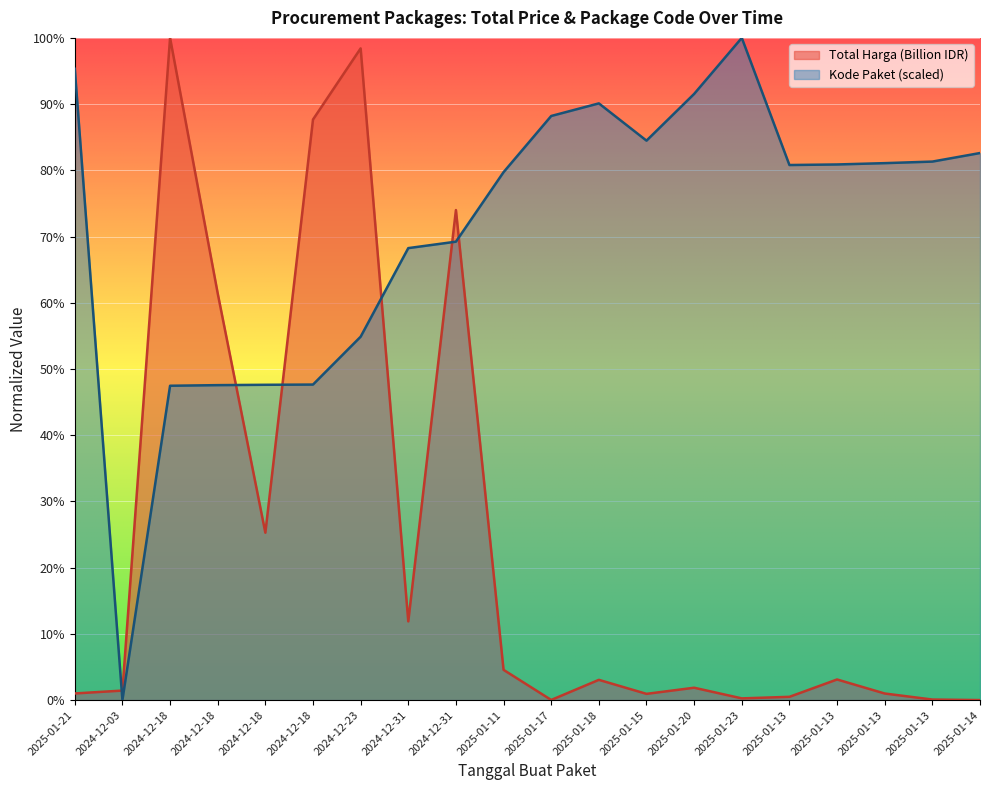

At which label does Total Harga (Billion IDR) reach its peak?

2024-12-18